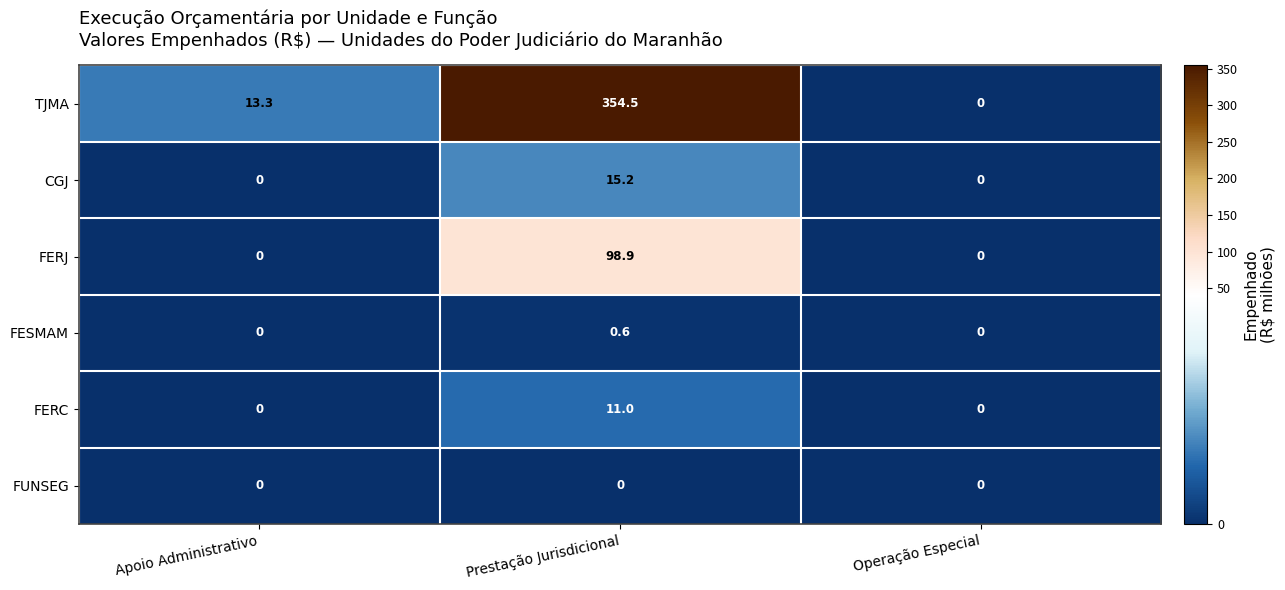

Which series has the largest total across all categories?

TJMA